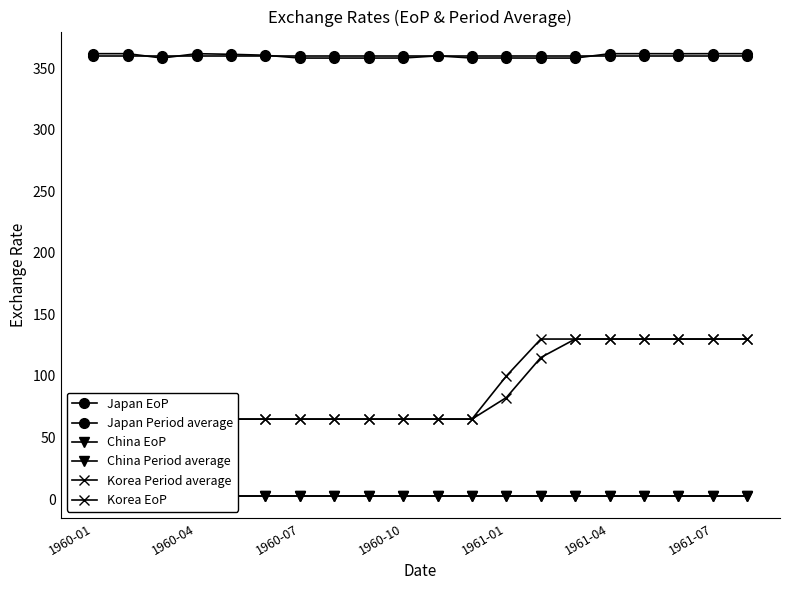

Which series changed the most between 8 and 13?

Korea EoP